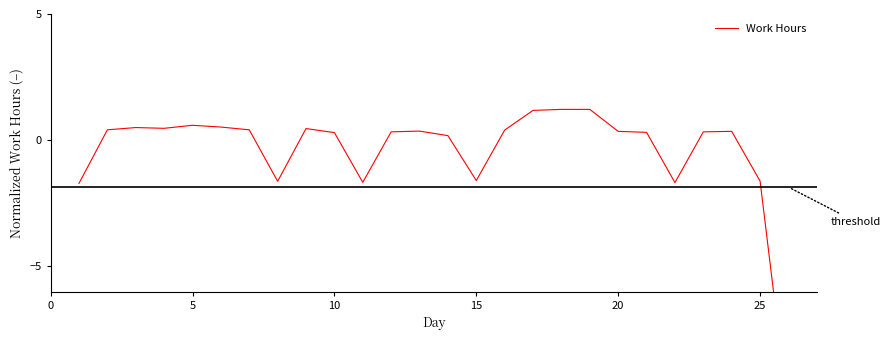

What is the label of the 16th point from the right?

10